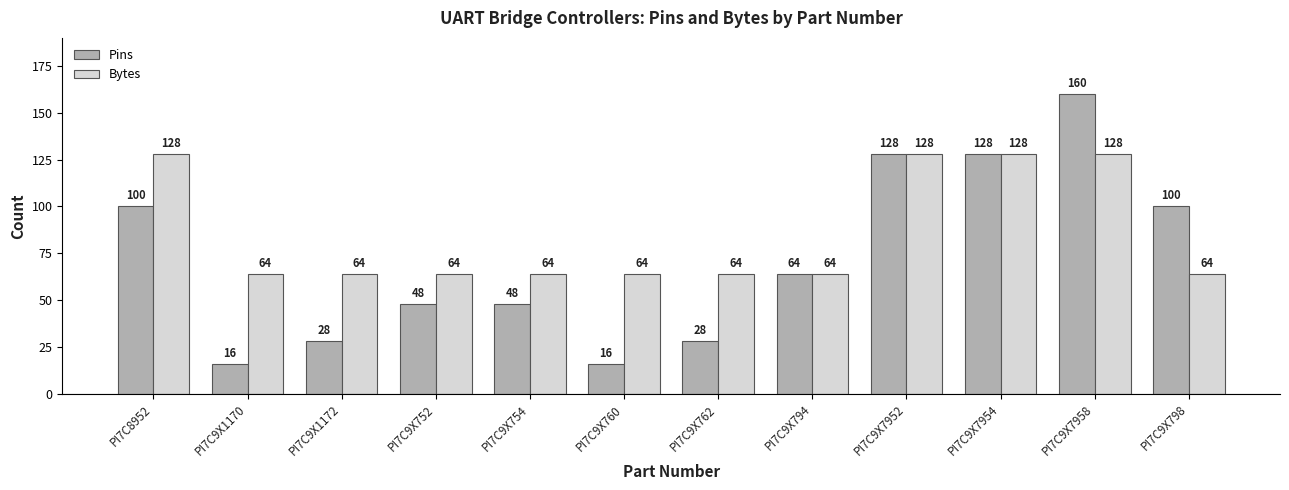

Which series changed the most between PI7C8952 and PI7C9X798?

Bytes